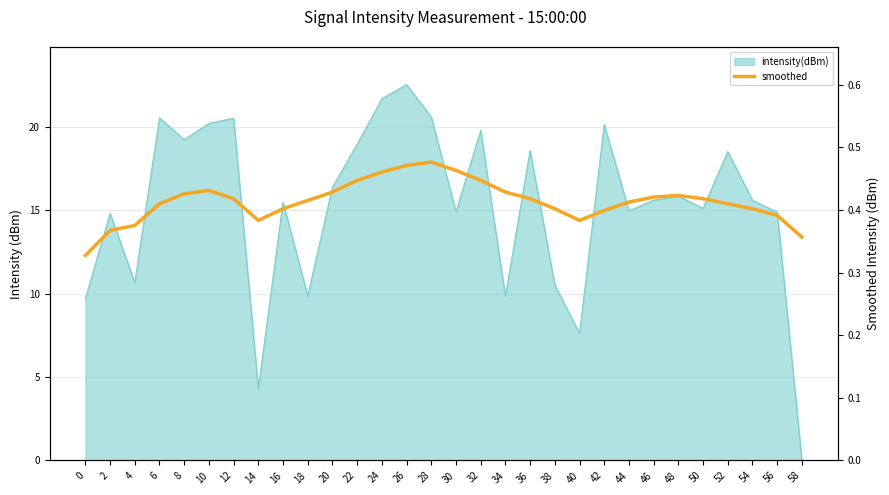

Reading left to right, list all the values displayed in this chart.

0=0.3	2=0.4	4=0.4	6=0.4	8=0.4	10=0.4	12=0.4	14=0.4	16=0.4	18=0.4	20=0.4	22=0.4	24=0.5	26=0.5	28=0.5	30=0.5	32=0.4	34=0.4	36=0.4	38=0.4	40=0.4	42=0.4	44=0.4	46=0.4	48=0.4	50=0.4	52=0.4	54=0.4	56=0.4	58=0.4